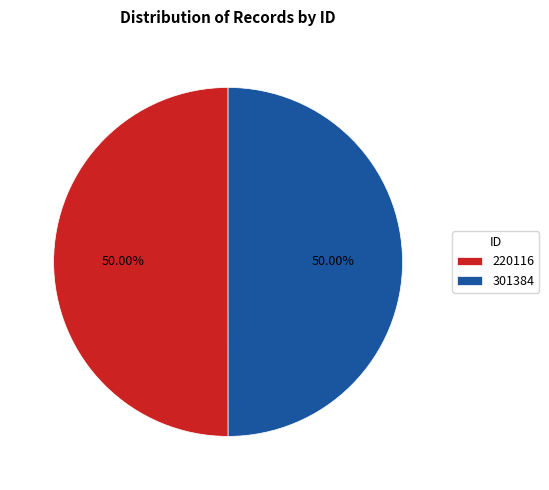

What is the ratio of the value at 301384 to the value at 220116?

1.0